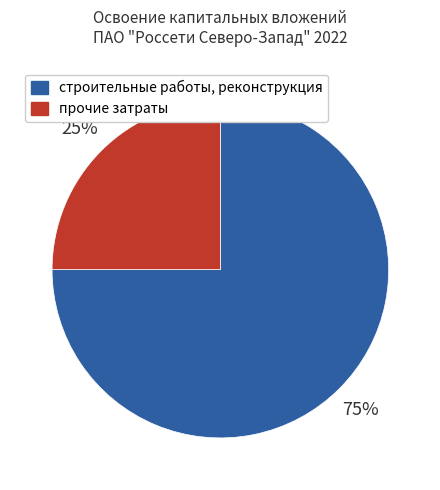

To the nearest percent, what is the average slice percentage?

50%